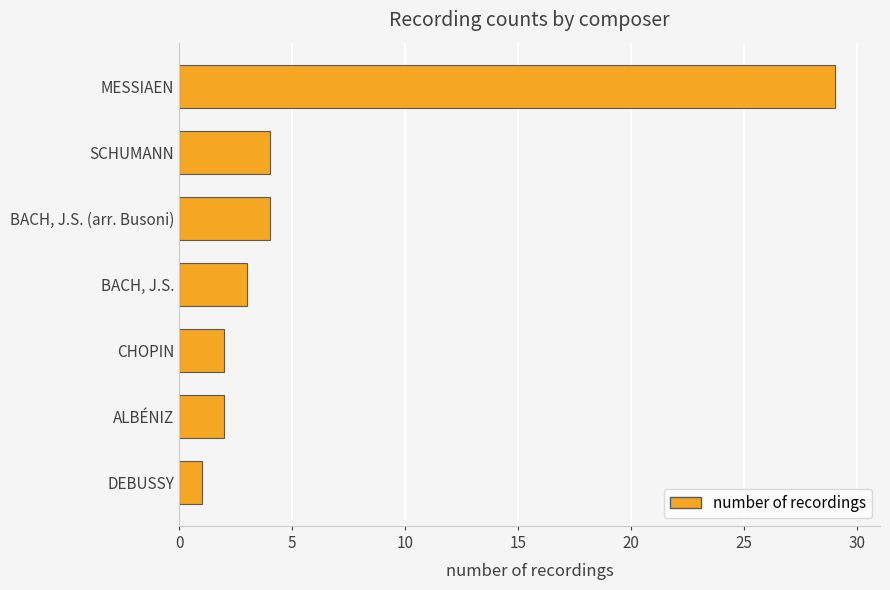

What is the difference between the maximum and minimum values?

28